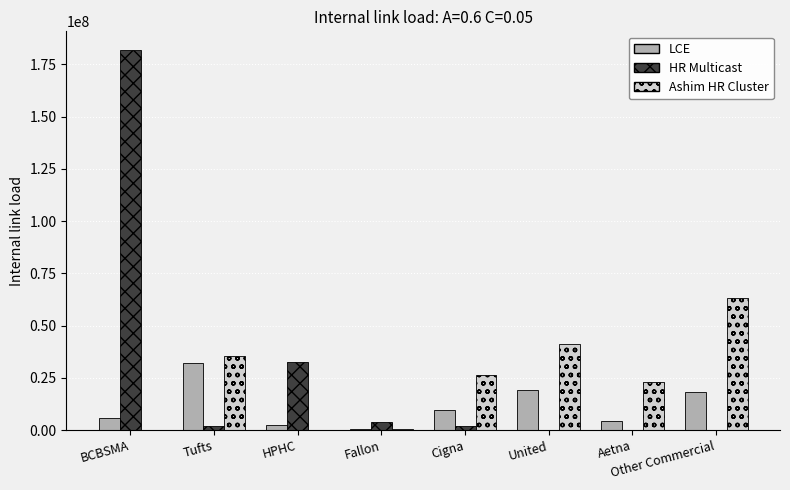

Count the number of data series in this chart.

3